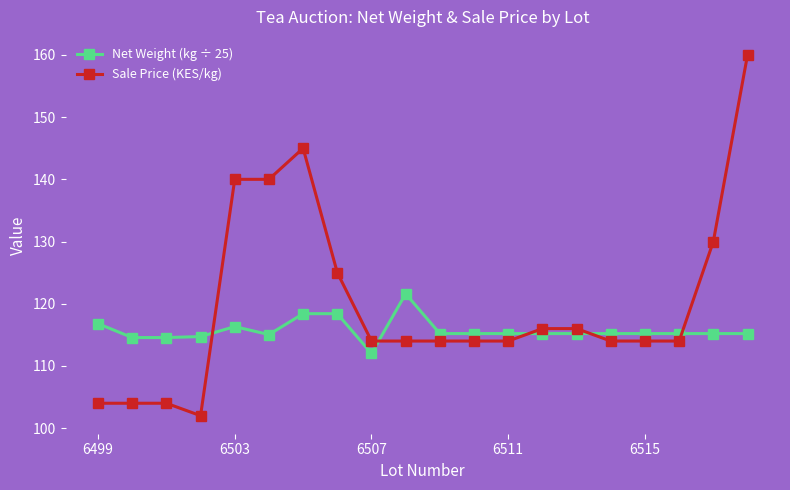

Which series has the widest spread of values?

Sale Price (KES/kg)